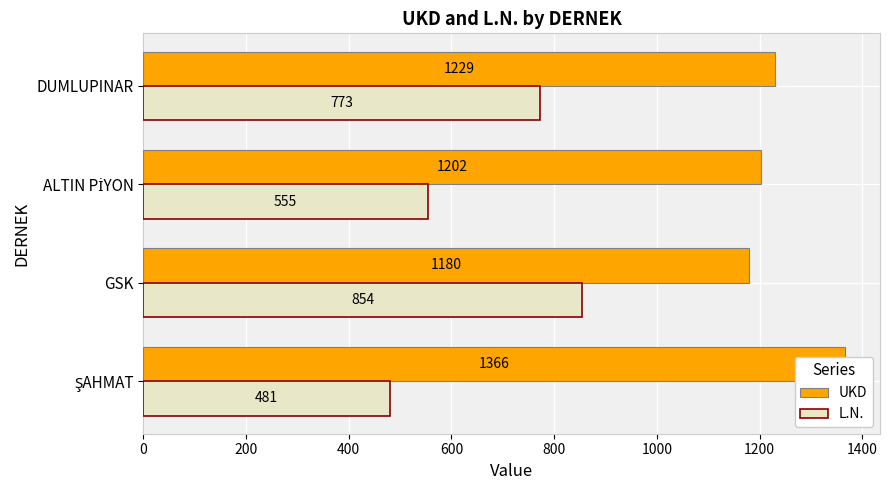

What is the difference between the maximum and minimum values in the UKD series?

186